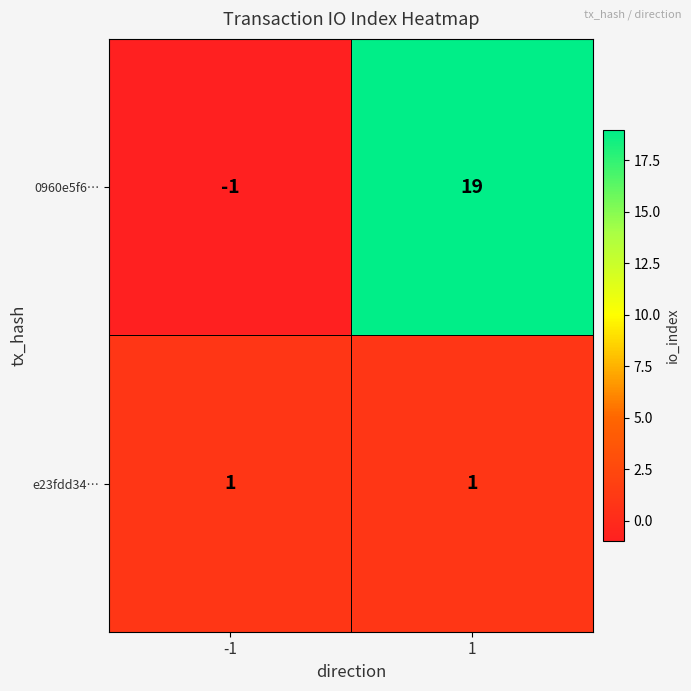

Rank the series by their average value, from lowest to highest.

e23fdd34…, 0960e5f6…